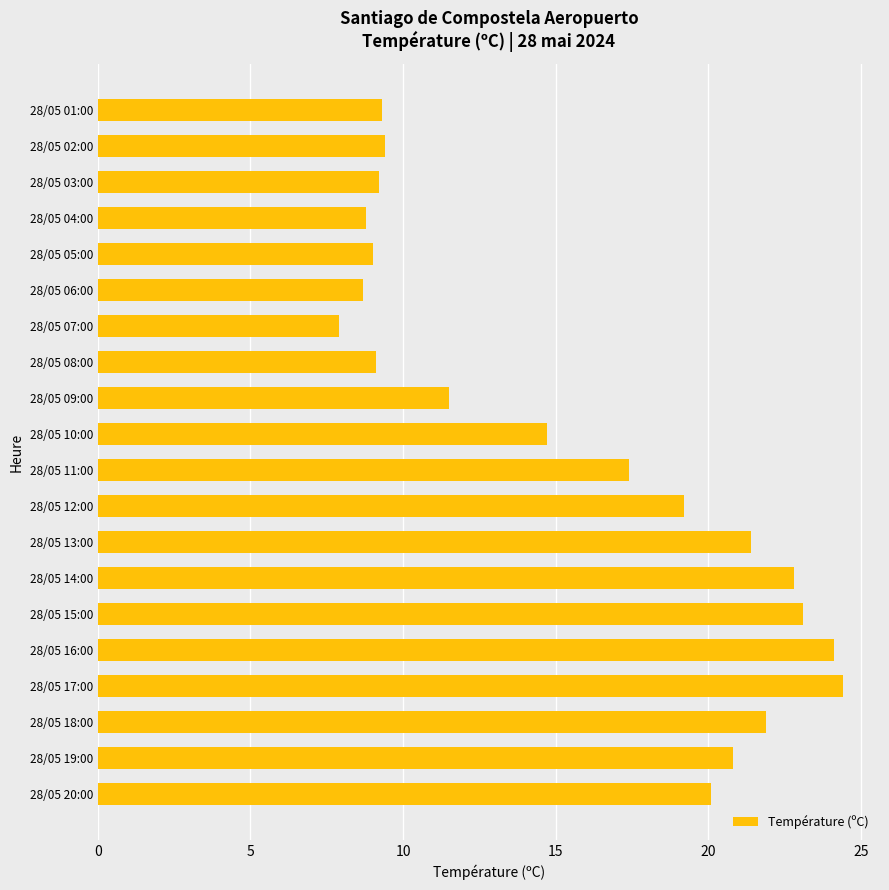

What is the minimum value shown in the chart?

7.9